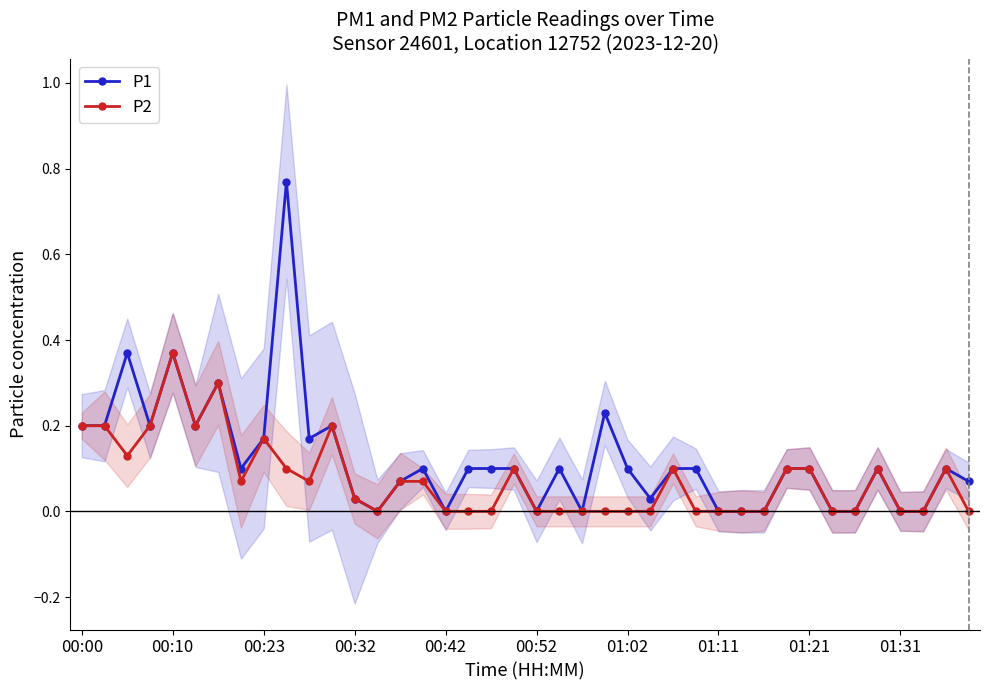

Which category has the highest value in the P2 series?

00:10